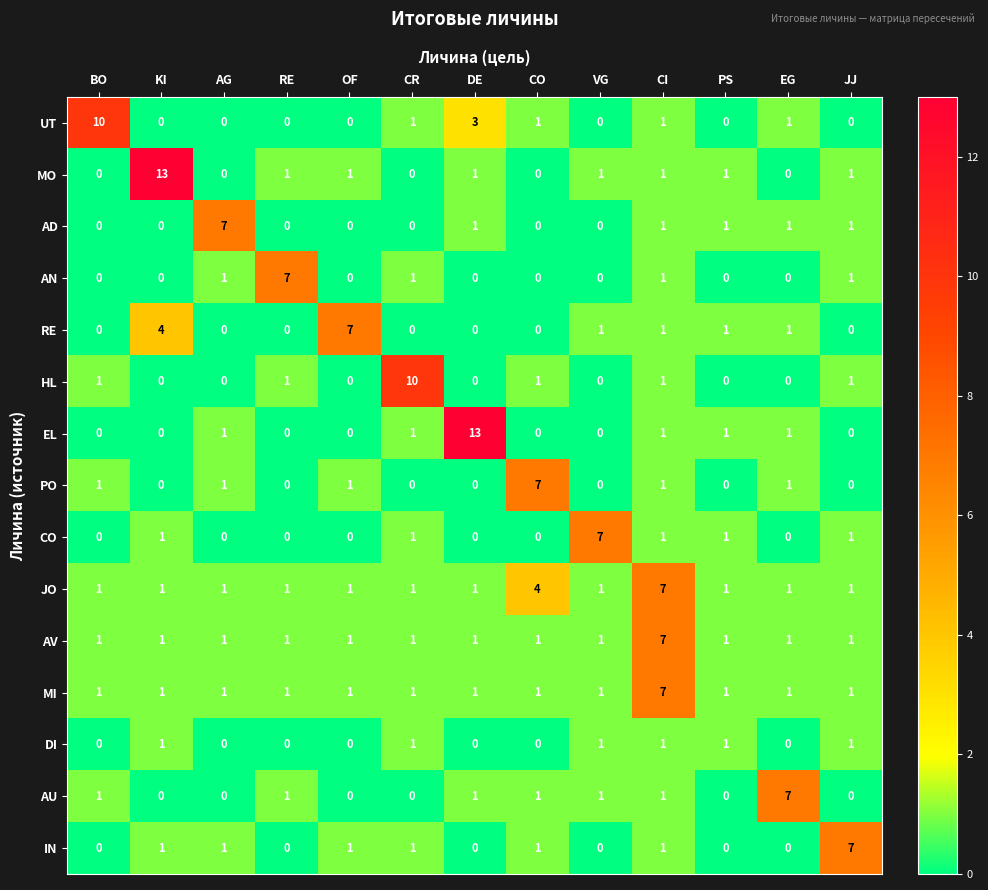

The value of EL at BO is -7. True or false?

False